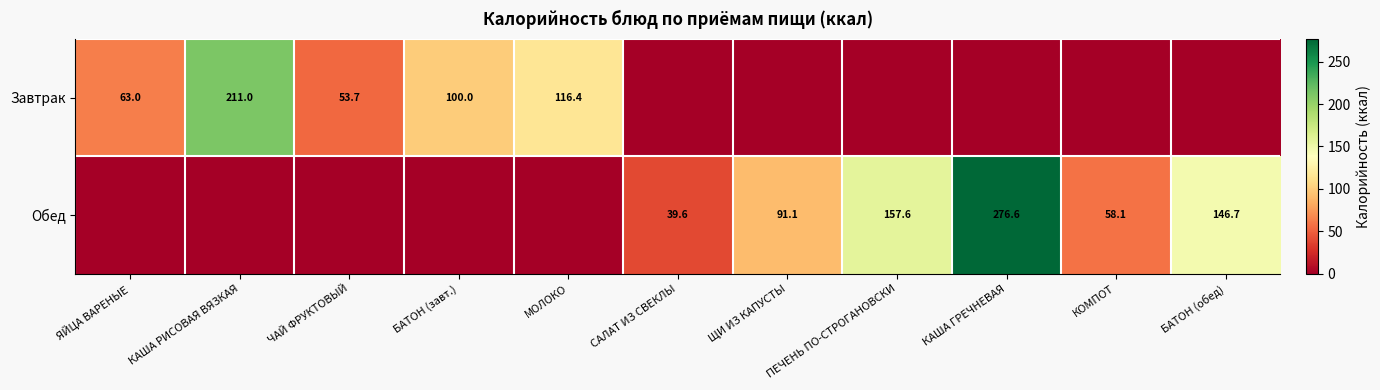

Is it true that Обед equals 24.8 at САЛАТ ИЗ СВЕКЛЫ?

False